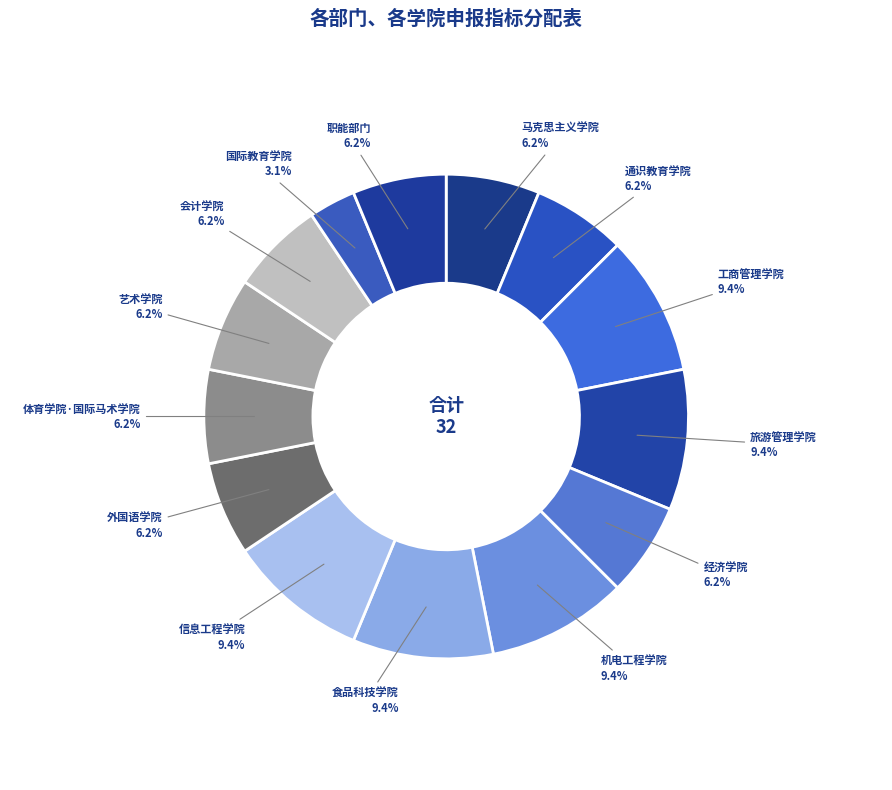

What percentage is NOT represented by 机电工程学院?

90.6%